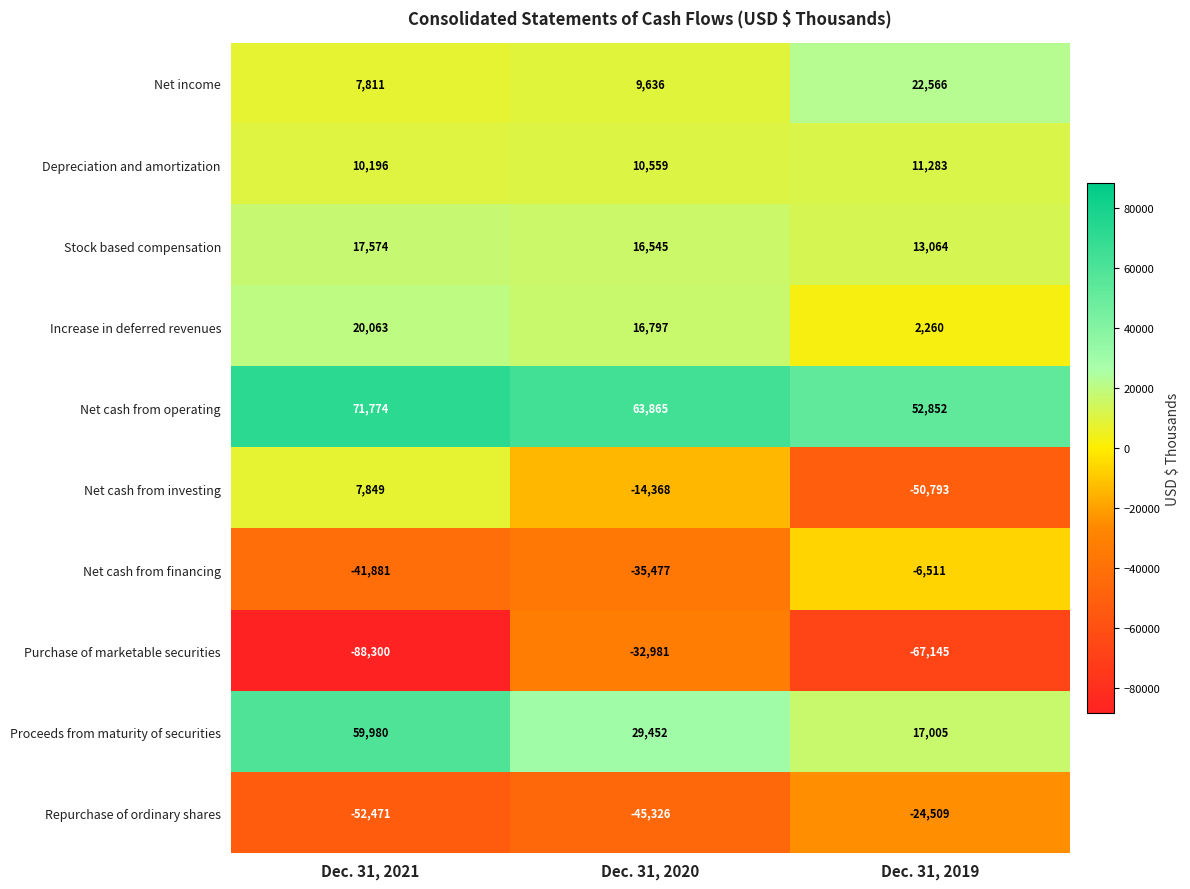

Is the value of Net cash from investing at Dec. 31, 2021 greater than the value of Stock based compensation at Dec. 31, 2021?

No